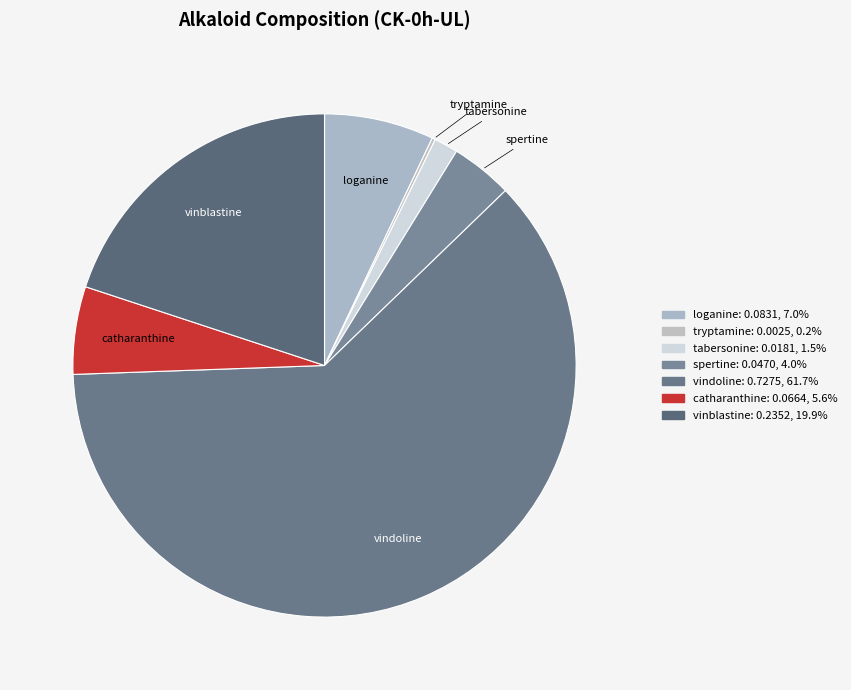

How many segments does this pie chart have?

7